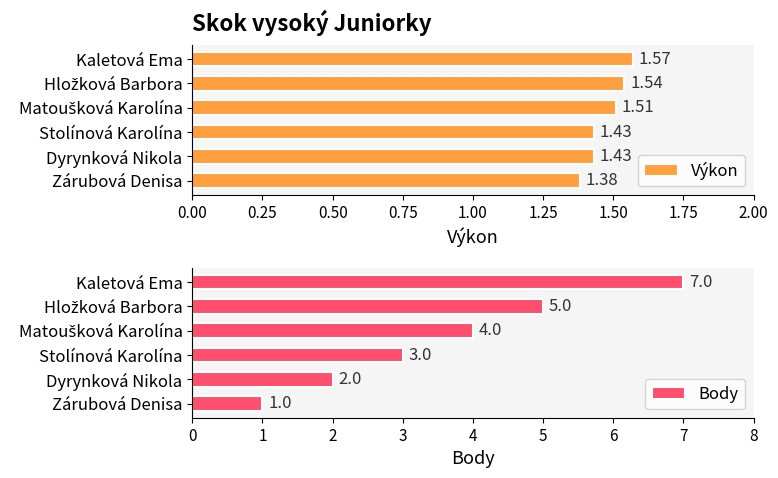

How many categories are shown in the chart?

6